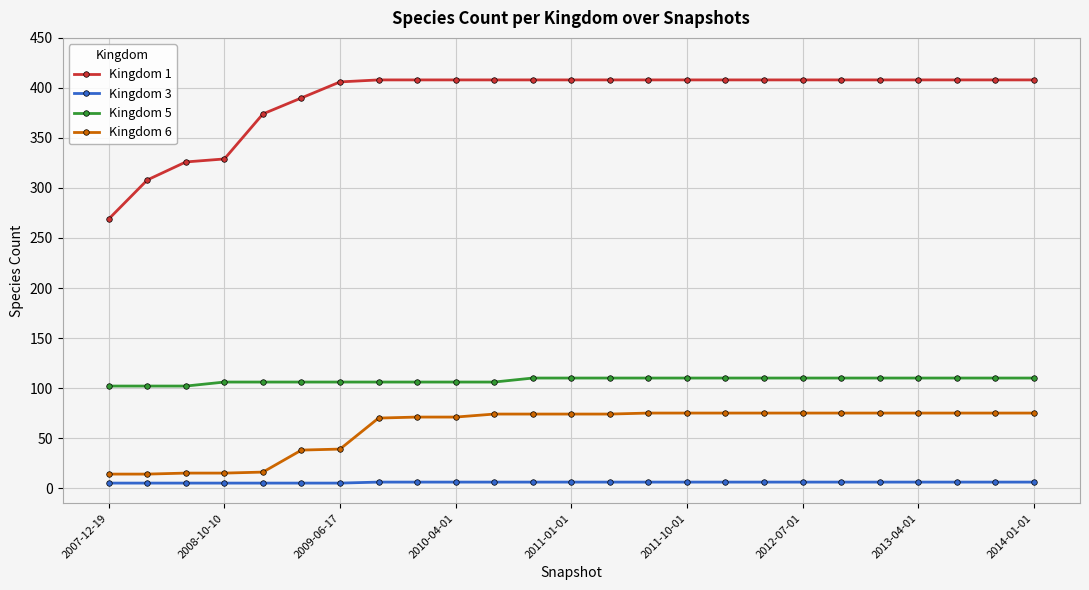

True or false: Kingdom 5 and Kingdom 3 intersect in this chart.

False